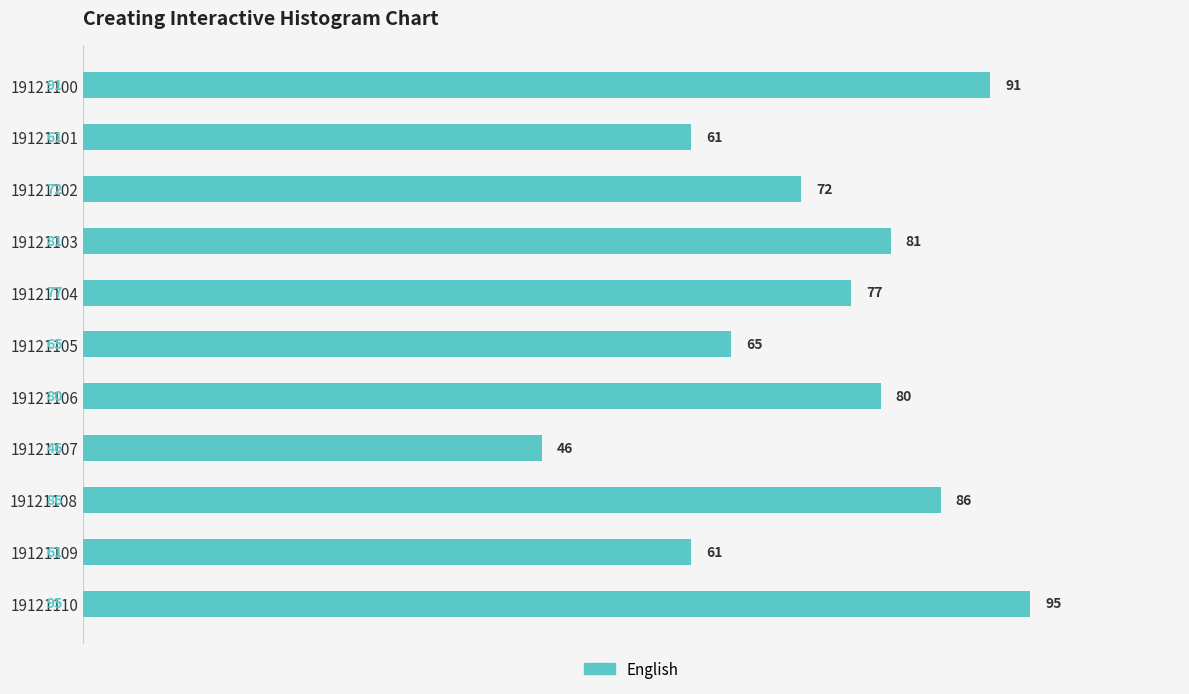

What is the minimum value shown in the chart?

46